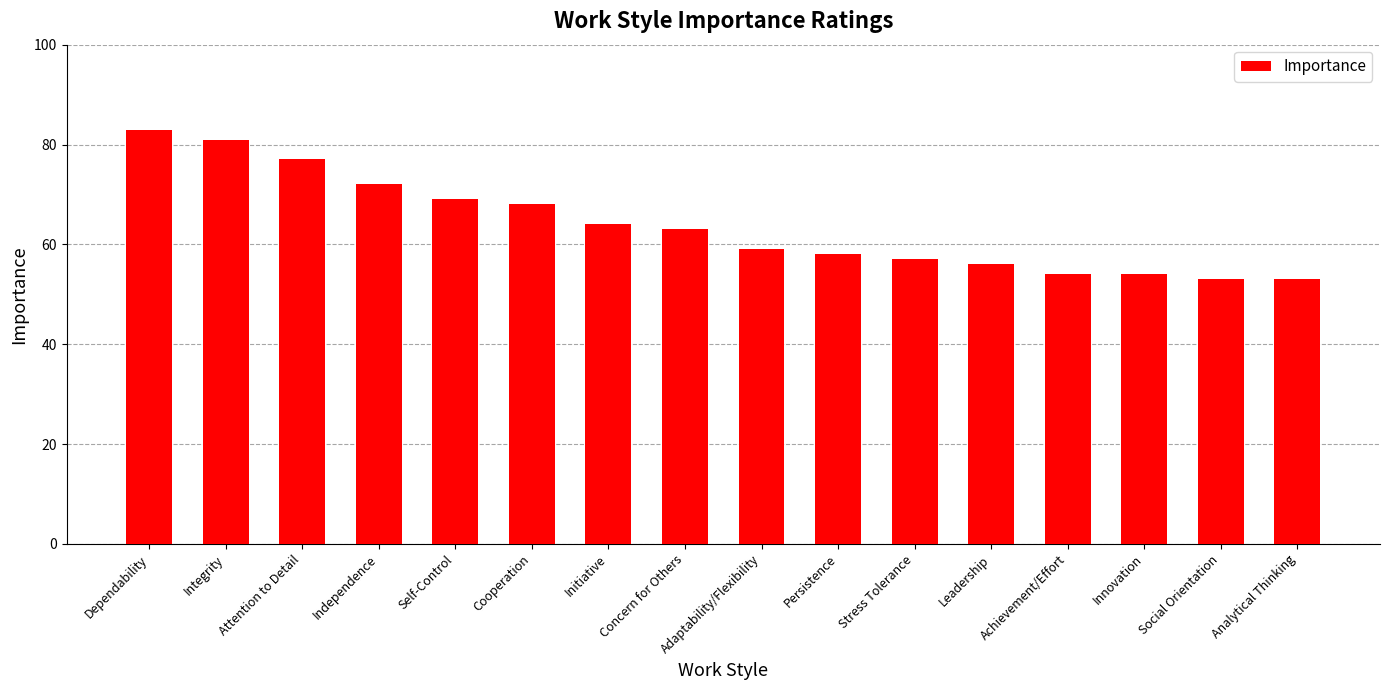

What position from the right is Innovation?

3